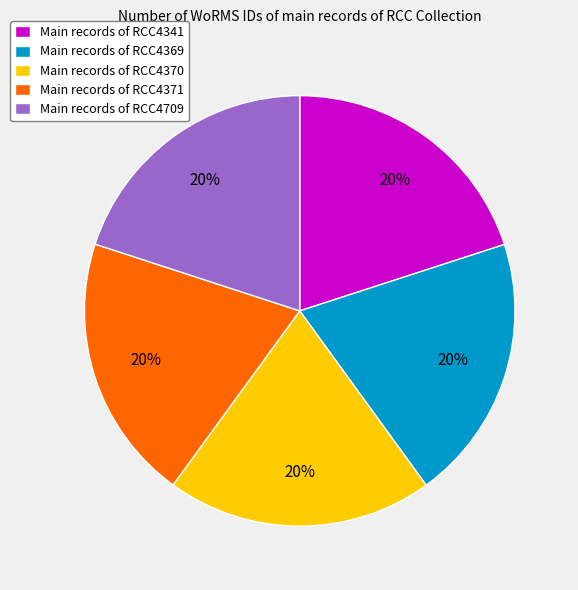

The Main records of RCC4371 slice represents 20% of the pie. True or false?

True